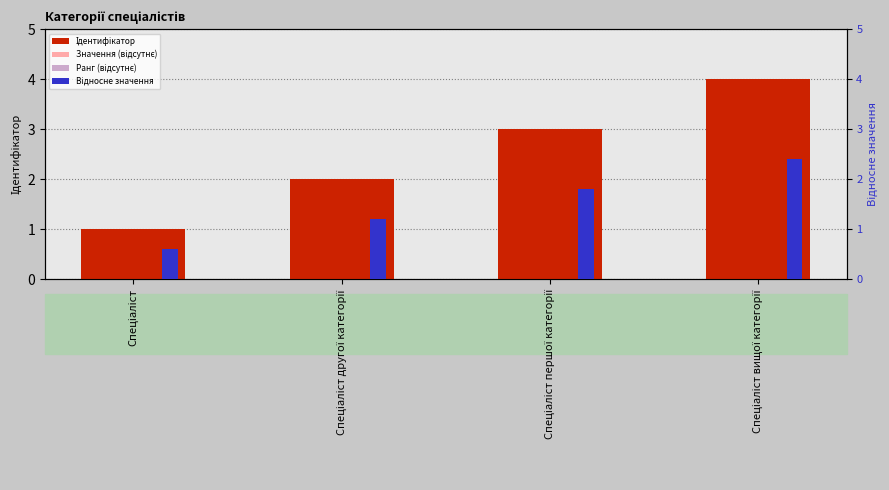

At Спеціаліст, list the series in order from smallest to largest.

Ранг (відсутнє), Значення (відсутнє), Відносне значення, Ідентифікатор